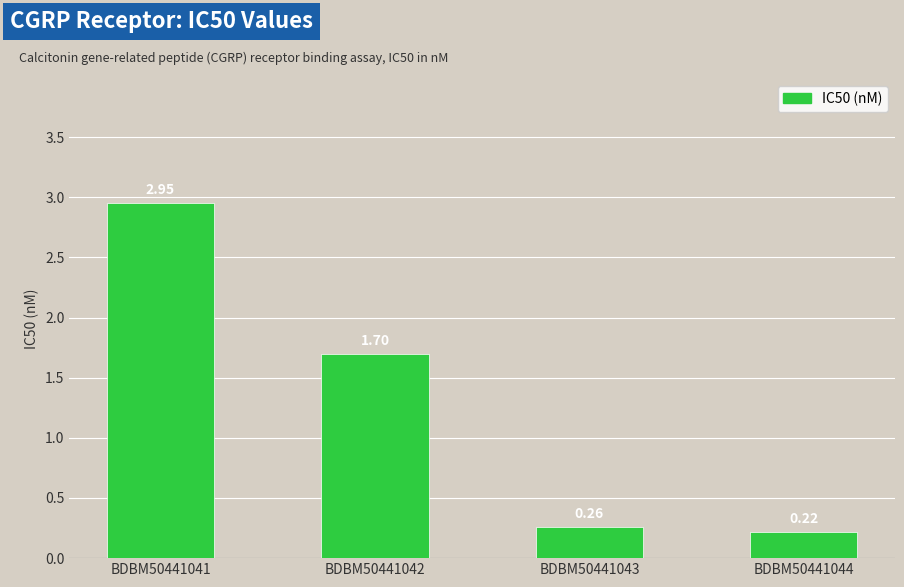

How many distinct data groups are displayed?

1